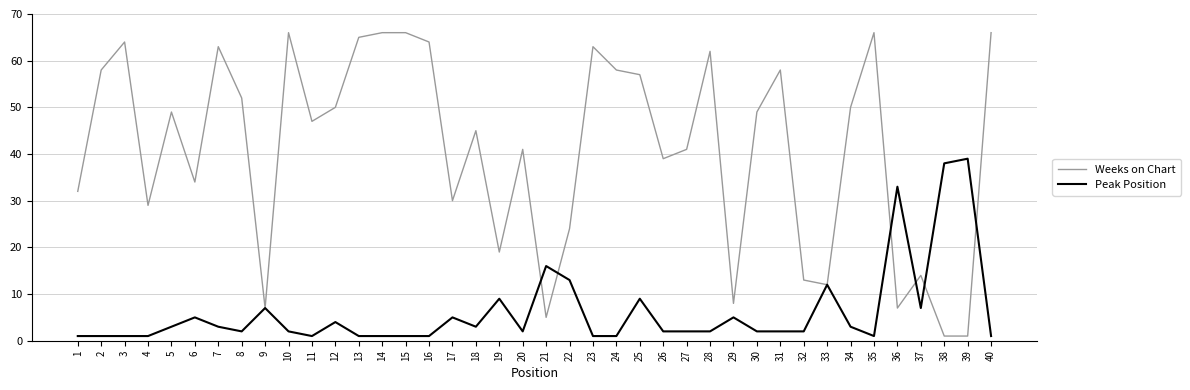

What is the smallest value displayed?

1